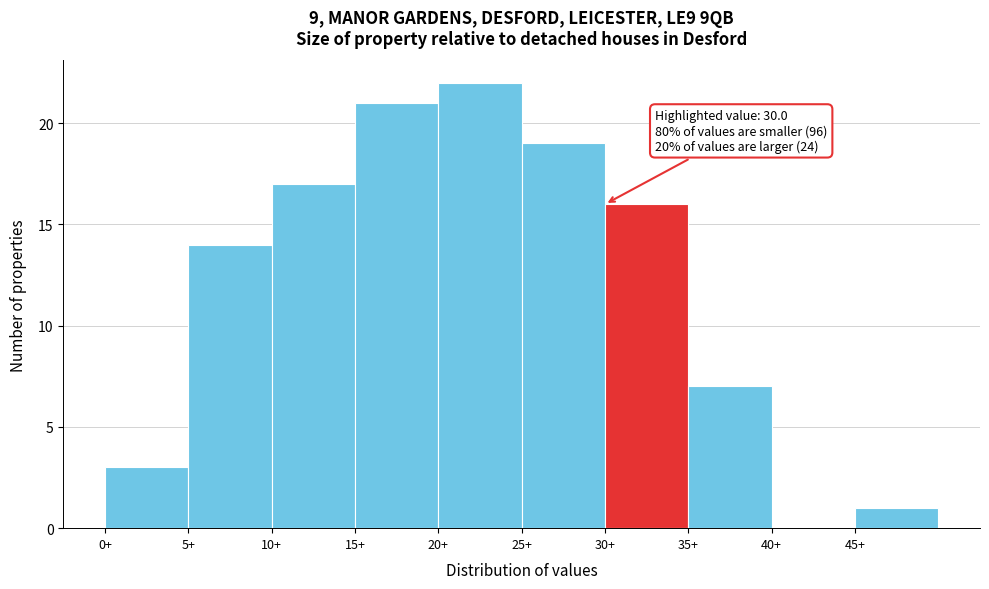

Over which range of the x-axis is the bar tallest?

20 to 25